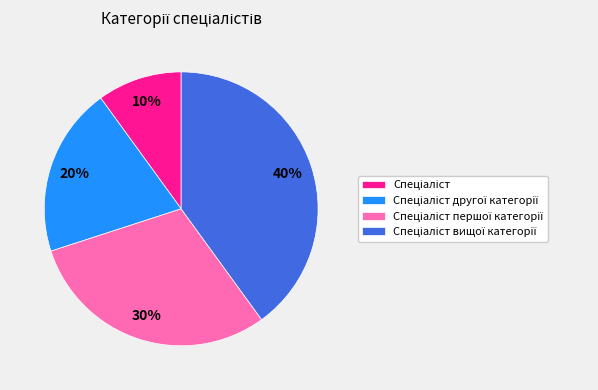

To the nearest percent, what is the difference between the largest and smallest slice percentages?

30%